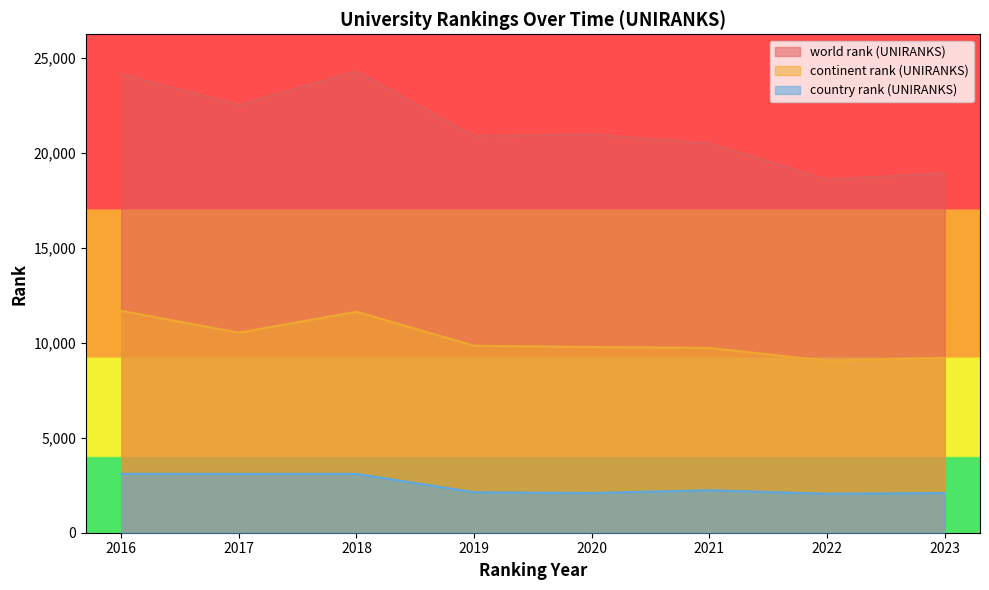

The value of country rank (UNIRANKS) at 2018 is 3097. True or false?

True